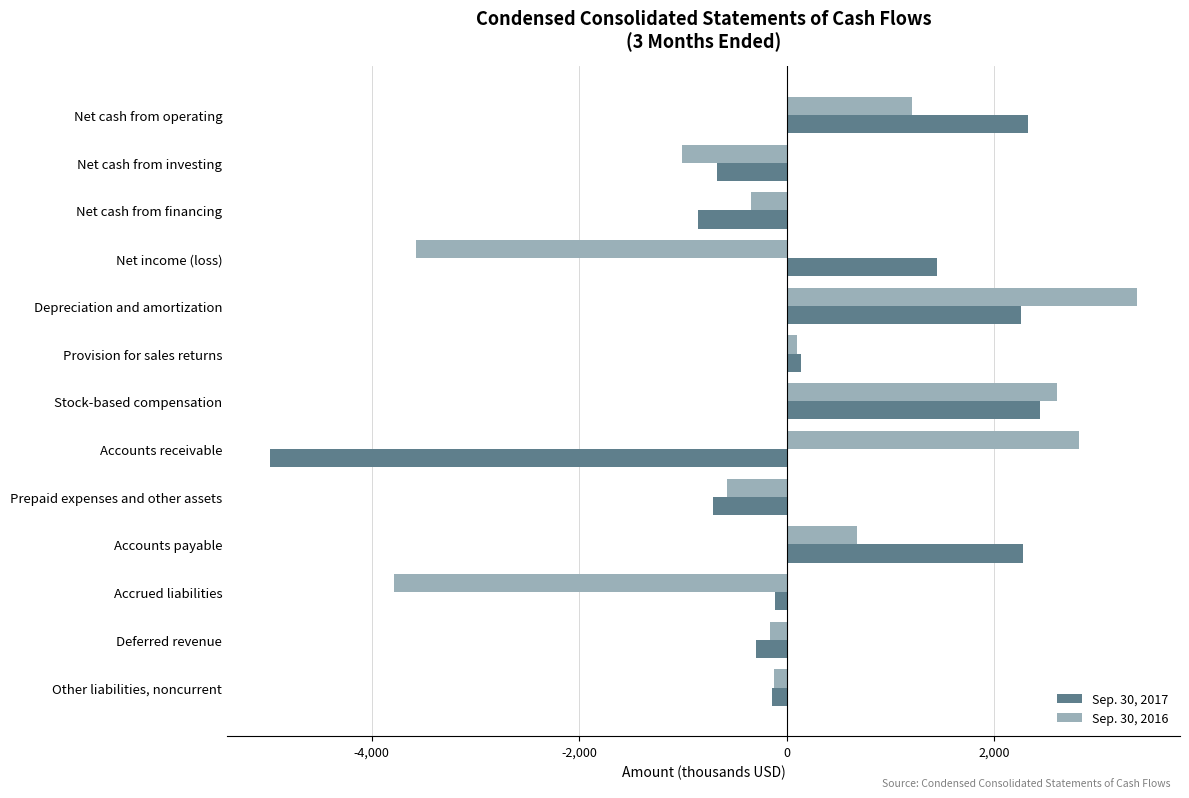

What is the maximum value for Sep. 30, 2016?

3373